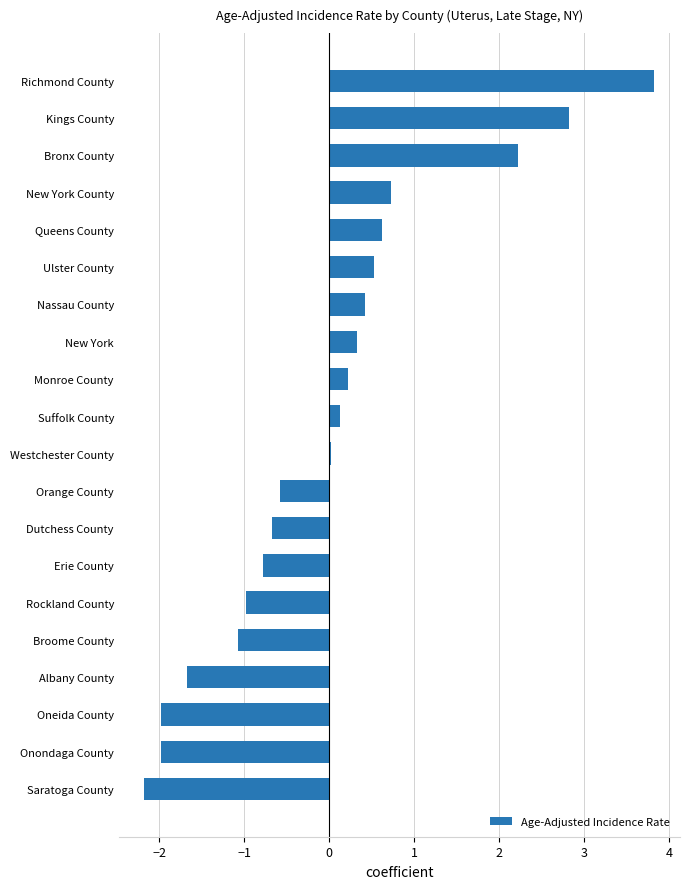

The value at Orange County is -0.8. True or false?

False